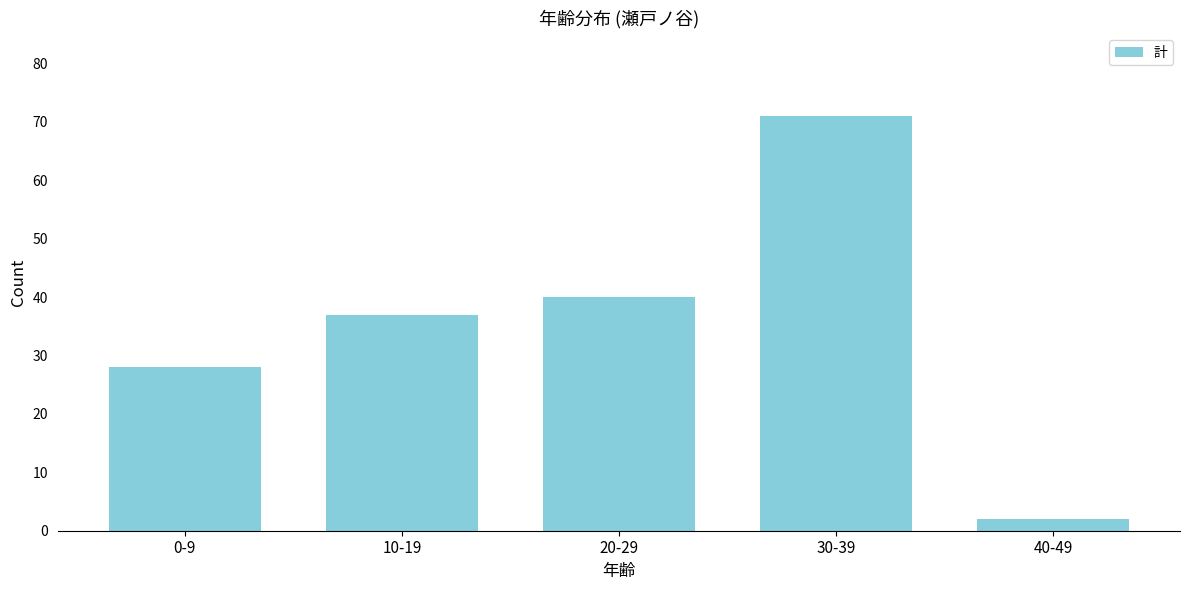

Reading right to left, list all the values displayed in this chart.

2	71	40	37	28